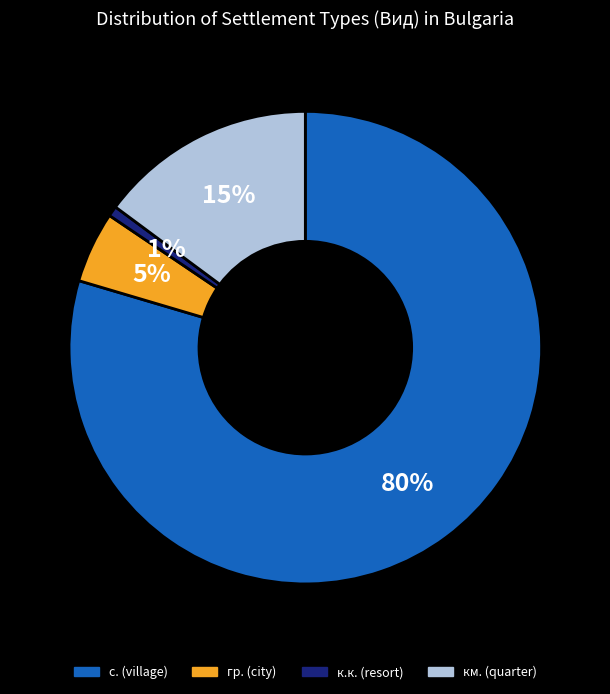

Which category has the smallest portion of the pie?

к.к. (resort)